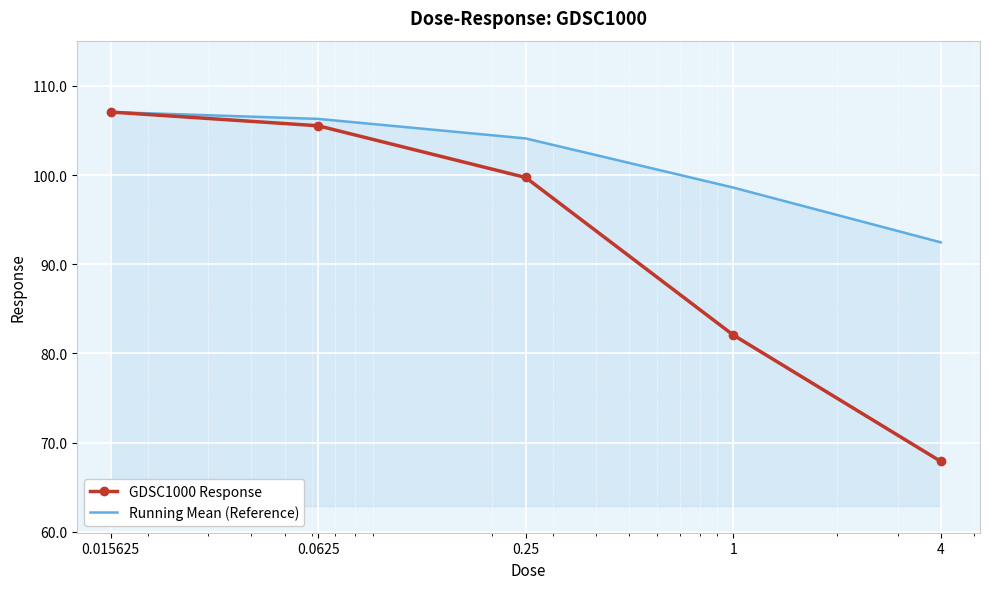

List the series in order of their overall mean, lowest first.

GDSC1000 Response, Running Mean (Reference)